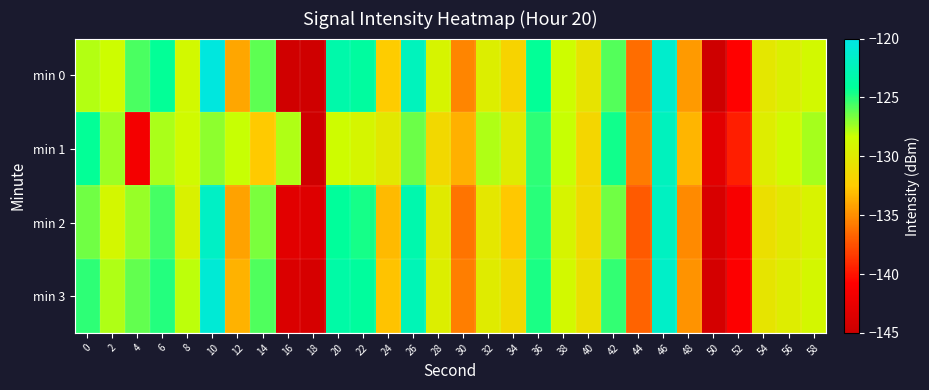

Reading left to right, transcribe all the data shown in this chart.

min 0: 0=-127.8	2=-128.4	4=-125.7	6=-124.2	8=-128.9	10=-120.5	12=-134.0	14=-126.1	16=-144.6	18=-144.7	20=-123.3	22=-123.9	24=-132.4	26=-122.3	28=-129.3	30=-135.4	32=-129.7	34=-131.9	36=-124.3	38=-128.4	40=-130.6	42=-125.9	44=-136.4	46=-121.4	48=-134.5	50=-144.7	52=-140.8	54=-130.3	56=-129.6	58=-128.8
min 1: 0=-124.2	2=-127.4	4=-141.6	6=-127.7	8=-128.8	10=-127.1	12=-128.3	14=-132.6	16=-127.7	18=-144.7	20=-128.5	22=-129.1	24=-130.2	26=-126.4	28=-131.5	30=-133.6	32=-127.8	34=-129.9	36=-125.1	38=-128.3	40=-131.7	42=-124.5	44=-135.8	46=-122.2	48=-133.4	50=-143.1	52=-139.6	54=-129.8	56=-128.7	58=-127.6
min 2: 0=-126.5	2=-128.9	4=-127.3	6=-125.6	8=-129.4	10=-121.8	12=-134.2	14=-126.7	16=-143.1	18=-143.5	20=-124.1	22=-124.6	24=-133.2	26=-123.1	28=-130.0	30=-136.1	32=-130.3	34=-132.6	36=-125.0	38=-129.2	40=-131.4	42=-126.5	44=-137.1	46=-122.0	48=-135.2	50=-144.0	52=-141.3	54=-130.9	56=-130.1	58=-129.3
min 3: 0=-125.1	2=-127.8	4=-126.2	6=-124.9	8=-128.1	10=-120.9	12=-133.5	14=-125.8	16=-143.8	18=-144.1	20=-123.5	22=-124.0	24=-132.8	26=-122.6	28=-129.7	30=-135.7	32=-129.9	34=-131.4	36=-124.7	38=-128.8	40=-130.9	42=-125.2	44=-136.7	46=-121.6	48=-134.8	50=-144.3	52=-140.9	54=-130.5	56=-129.8	58=-128.9